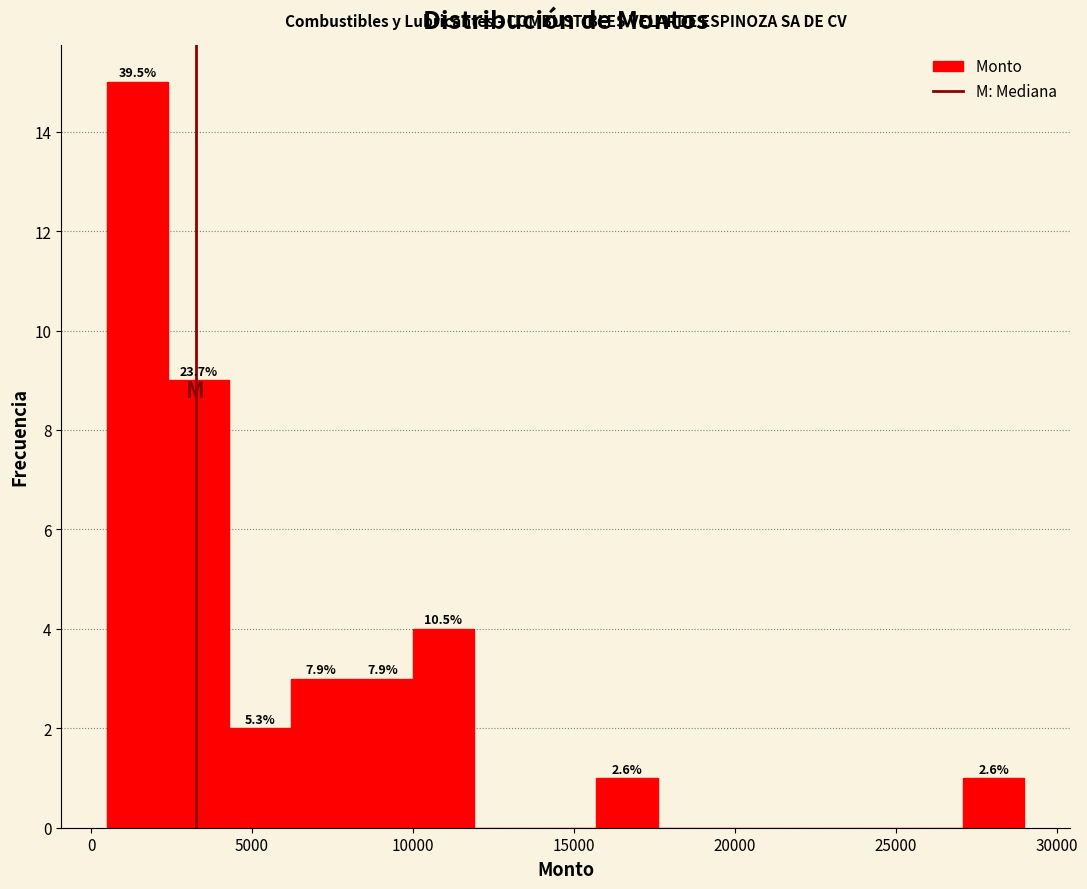

Read against the x-axis, roughly where is the centre of the tallest bar?

1500